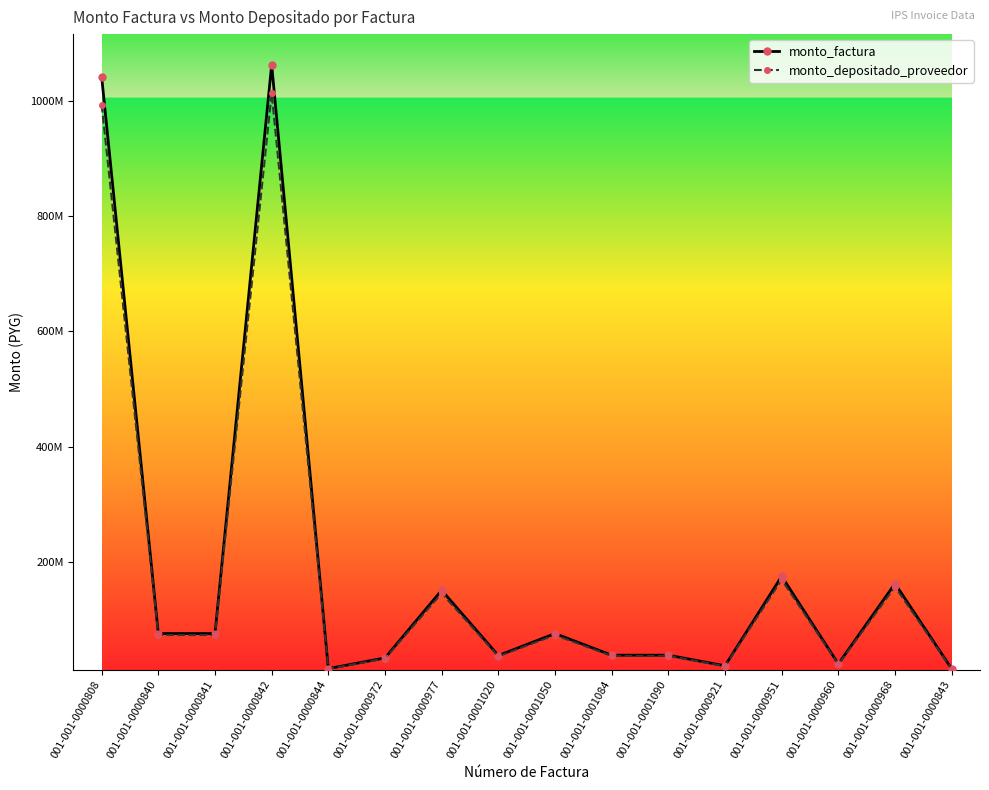

True or false: monto_depositado_proveedor and monto_factura cross at least once.

False